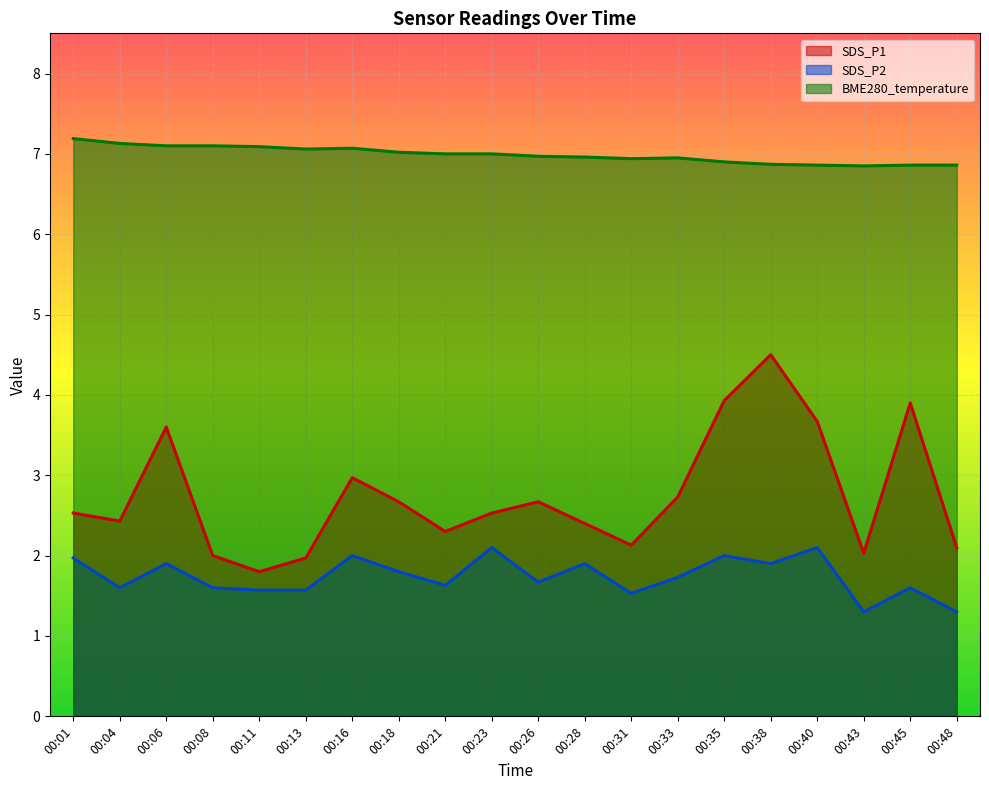

Which label corresponds to the largest value in the chart?

00:01